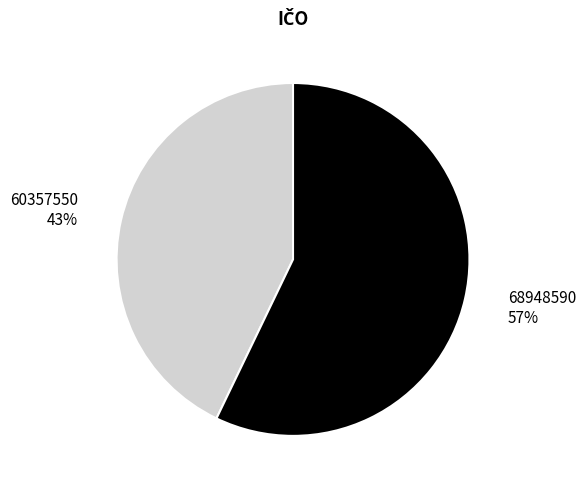

Do 68948590 and 60357550 together represent more than half of the pie?

Yes